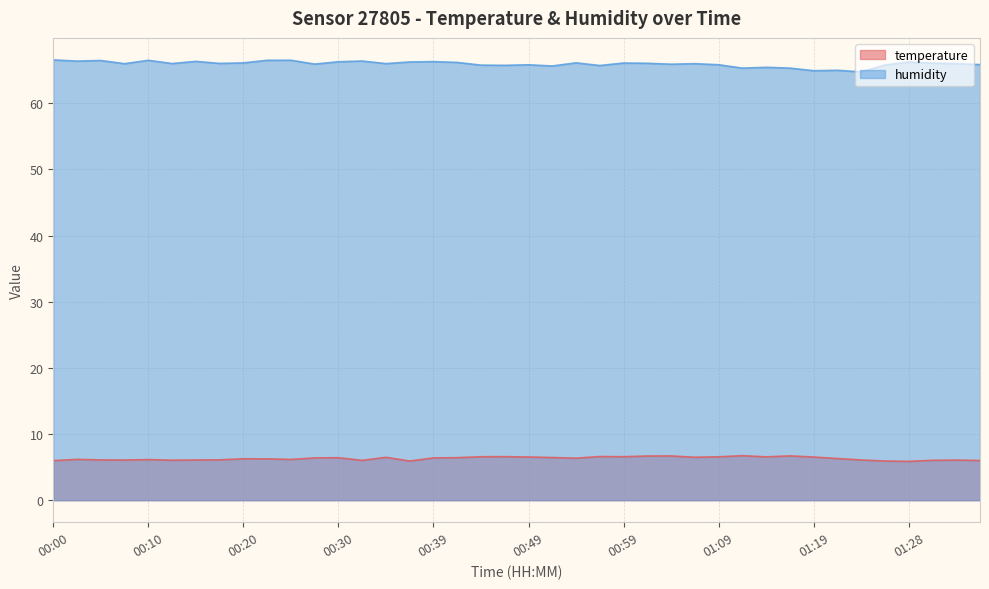

How many lines are shown in the chart?

2